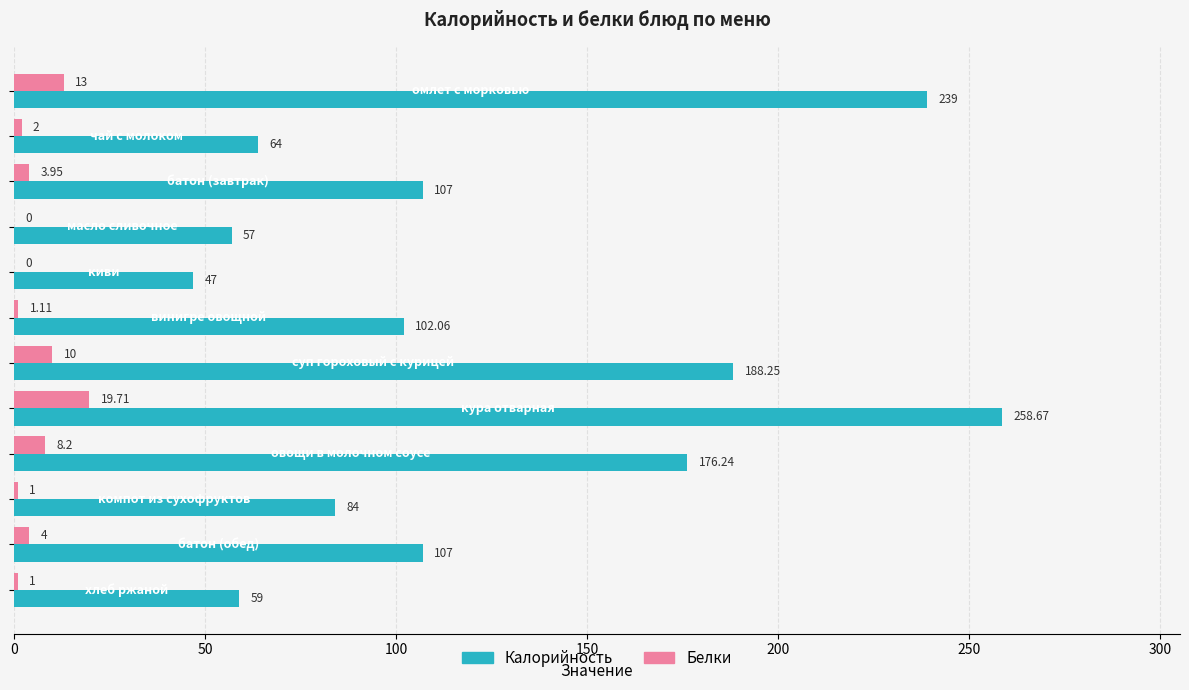

Which series has the largest total across all categories?

Калорийность